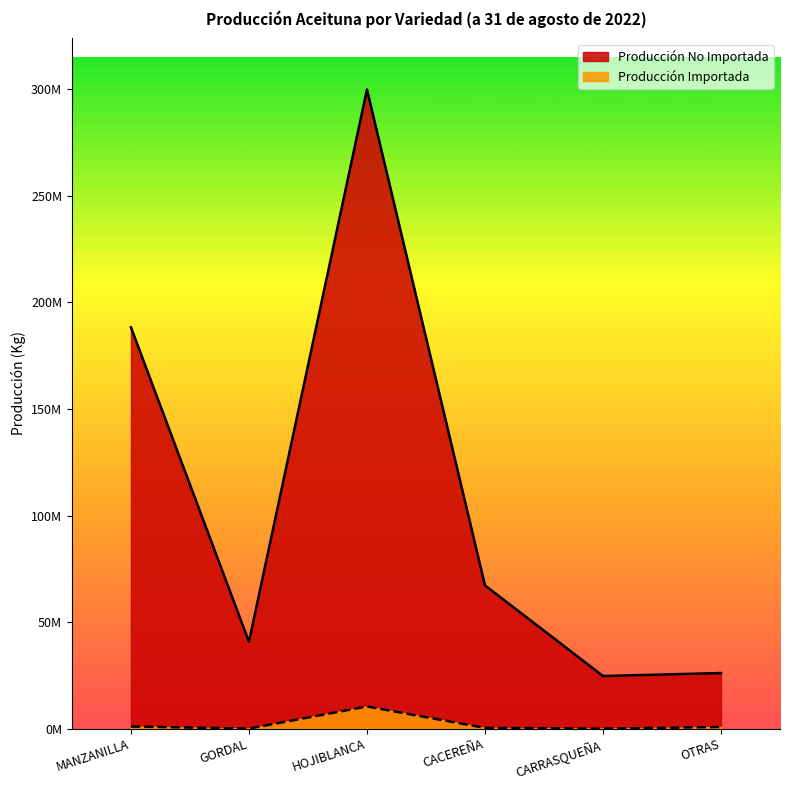

Read the Producción Importada value at CACEREÑA, to the nearest 10.

358410